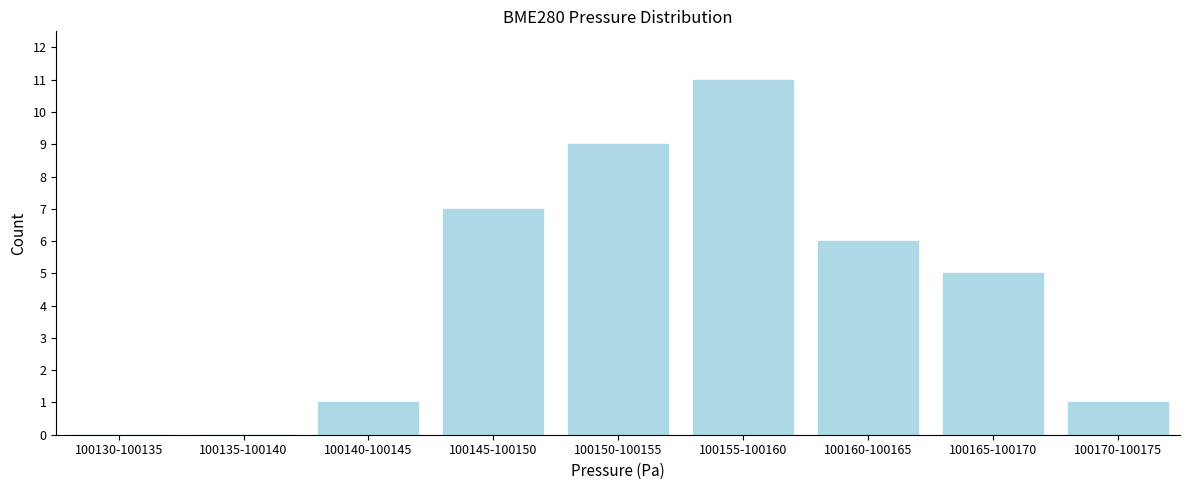

Reading left to right, transcribe all the data shown in this chart.

100130-100135=0	100135-100140=0	100140-100145=1	100145-100150=7	100150-100155=9	100155-100160=11	100160-100165=6	100165-100170=5	100170-100175=1